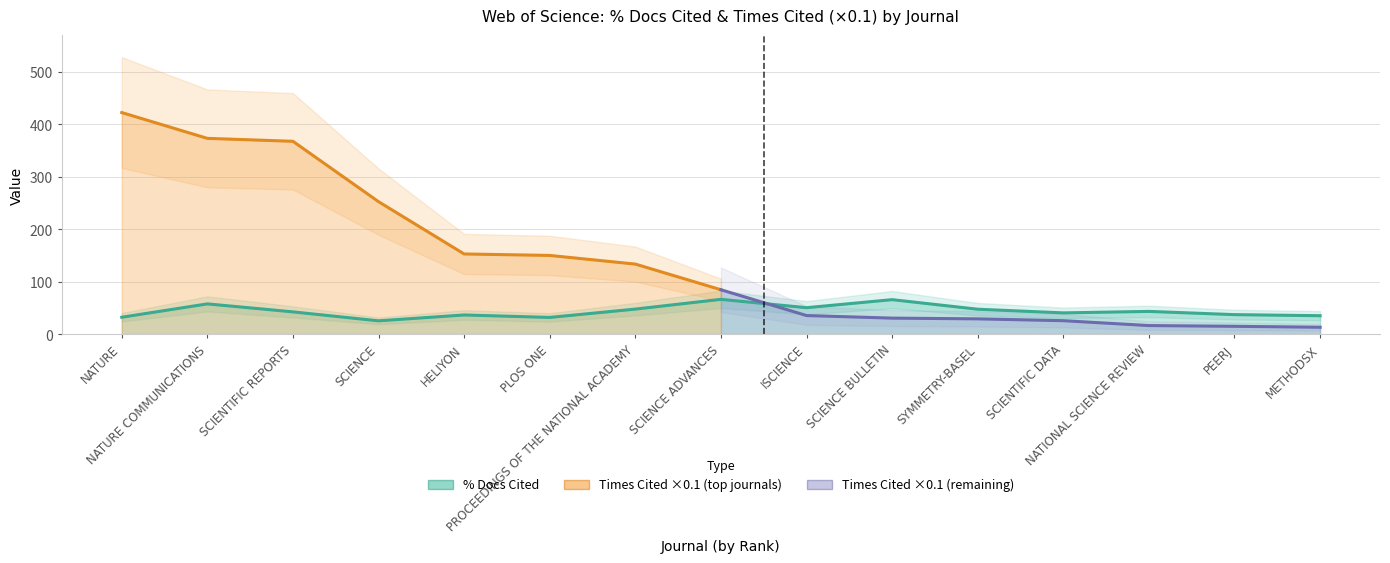

List the labels in order of value, largest first.

SCIENCE ADVANCES, SCIENCE BULLETIN, NATURE COMMUNICATIONS, ISCIENCE, PROCEEDINGS OF THE NATIONAL ACADEMY, SYMMETRY-BASEL, NATIONAL SCIENCE REVIEW, SCIENTIFIC REPORTS, SCIENTIFIC DATA, PEERJ, HELIYON, METHODSX, NATURE, PLOS ONE, SCIENCE